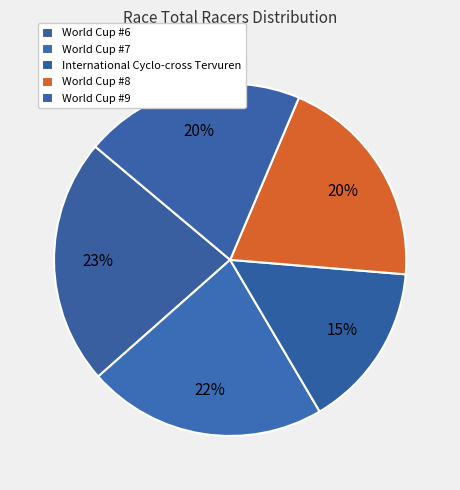

To the nearest percent, what portion does World Cup #7 represent?

22%